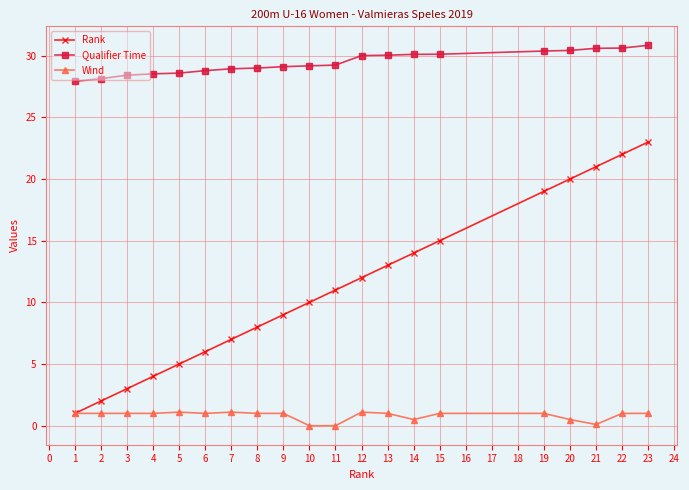

What is the difference between the highest and lowest values at 23?

29.8